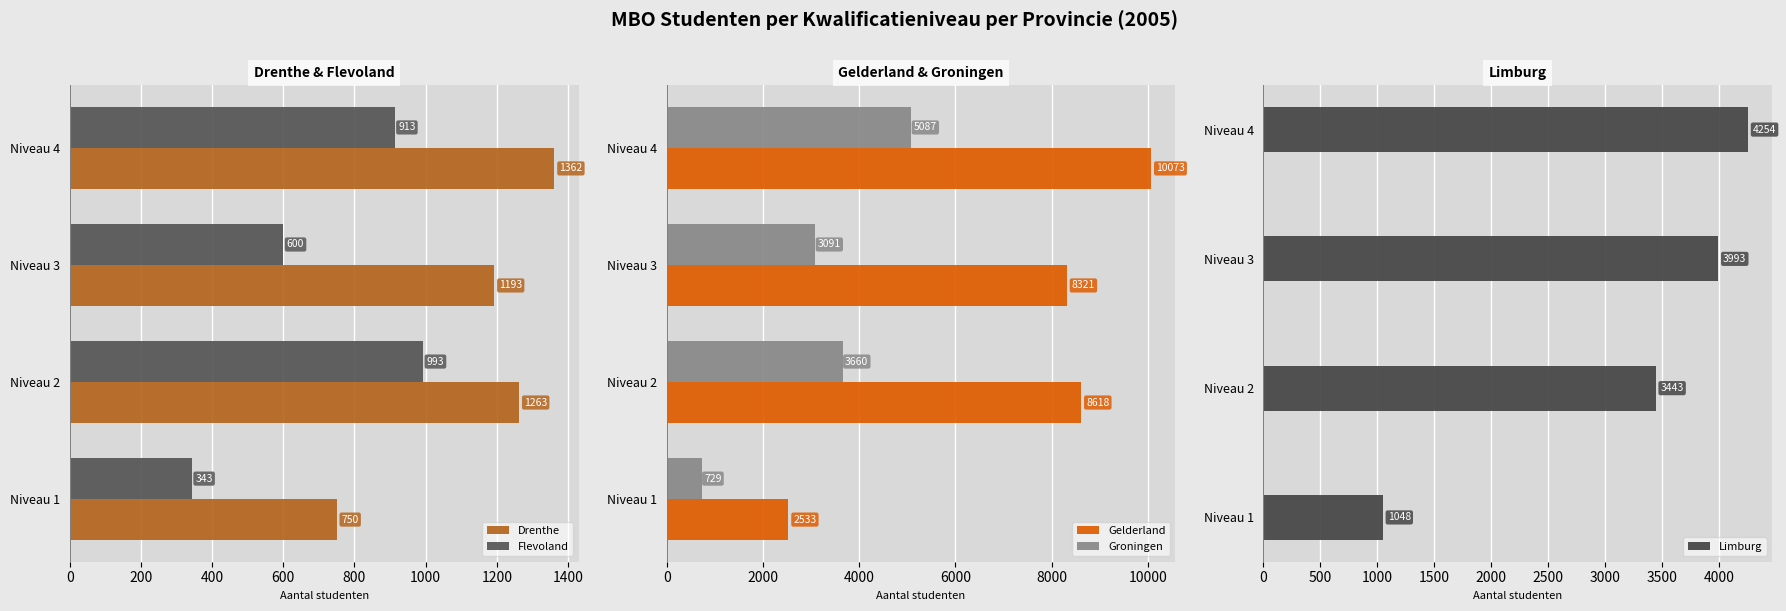

How many values in the Gelderland series exceed 8618?

1